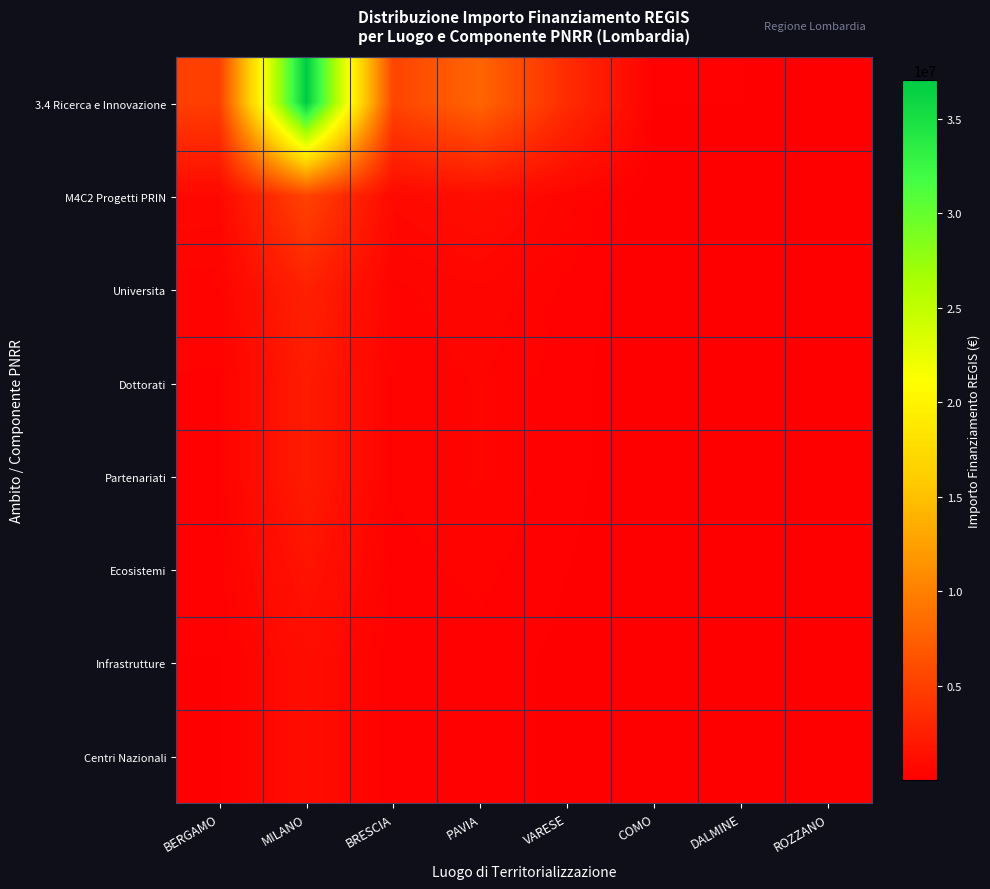

Reading left to right, list all the values displayed in this chart.

3.4 Ricerca e Innovazione: BERGAMO=4931224.8	MILANO=37024935.9	BRESCIA=5395193.6	PAVIA=7884717.4	VARESE=3469939.9	COMO=146133.9	DALMINE=148400.1	ROZZANO=43443.7
M4C2 Progetti PRIN: BERGAMO=704460.7	MILANO=5289276.6	BRESCIA=770741.9	PAVIA=1126388.2	VARESE=495705.7	COMO=20876.3	DALMINE=21200.0	ROZZANO=6206.2
Universita: BERGAMO=352230.3	MILANO=2644638.3	BRESCIA=385371.0	PAVIA=563194.1	VARESE=247852.9	COMO=10438.1	DALMINE=10600.0	ROZZANO=3103.1
Dottorati: BERGAMO=281784.3	MILANO=2115710.6	BRESCIA=308296.8	PAVIA=450555.3	VARESE=198282.3	COMO=8350.5	DALMINE=8480.0	ROZZANO=2482.5
Partenariati: BERGAMO=281784.3	MILANO=2115710.6	BRESCIA=308296.8	PAVIA=450555.3	VARESE=198282.3	COMO=8350.5	DALMINE=8480.0	ROZZANO=2482.5
Ecosistemi: BERGAMO=211338.2	MILANO=1586783.0	BRESCIA=231222.6	PAVIA=337916.5	VARESE=148711.7	COMO=6262.9	DALMINE=6360.0	ROZZANO=1861.9
Infrastrutture: BERGAMO=140892.1	MILANO=1057855.3	BRESCIA=154148.4	PAVIA=225277.6	VARESE=99141.1	COMO=4175.3	DALMINE=4240.0	ROZZANO=1241.2
Centri Nazionali: BERGAMO=140892.1	MILANO=1057855.3	BRESCIA=154148.4	PAVIA=225277.6	VARESE=99141.1	COMO=4175.3	DALMINE=4240.0	ROZZANO=1241.2